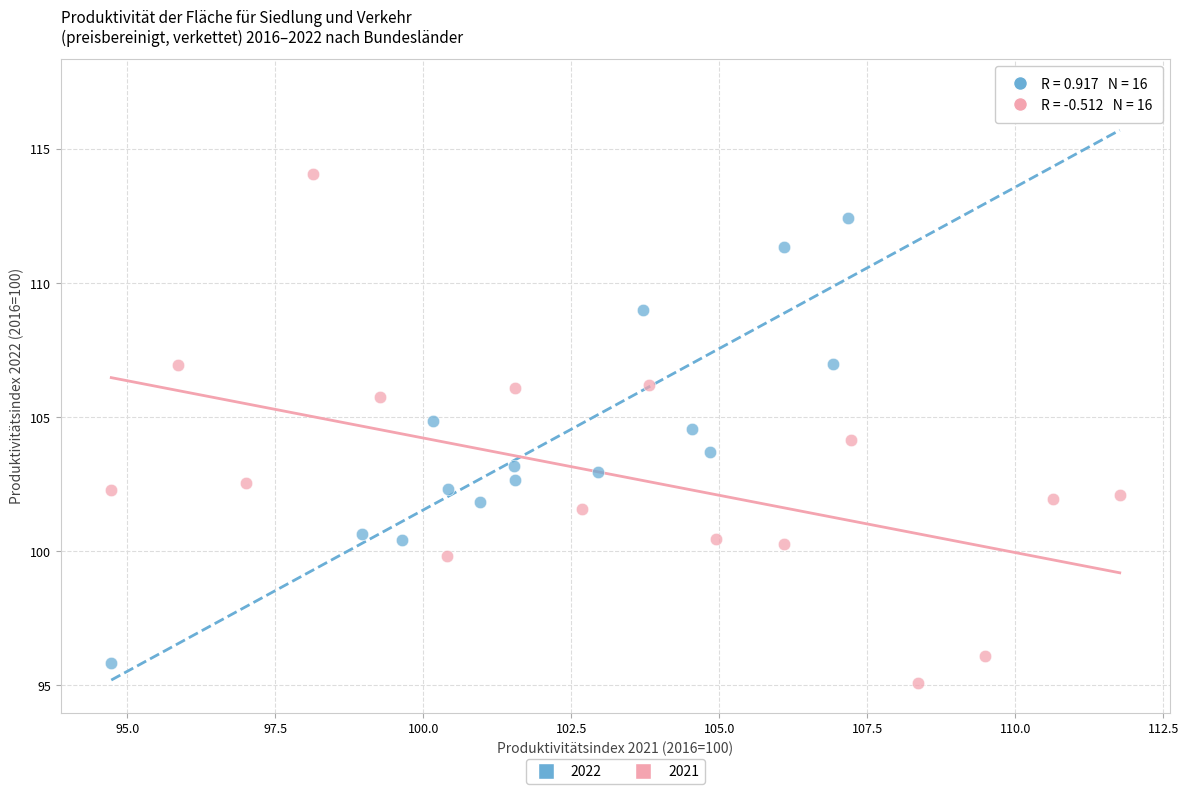

Which series contains the highest Y value?

2022